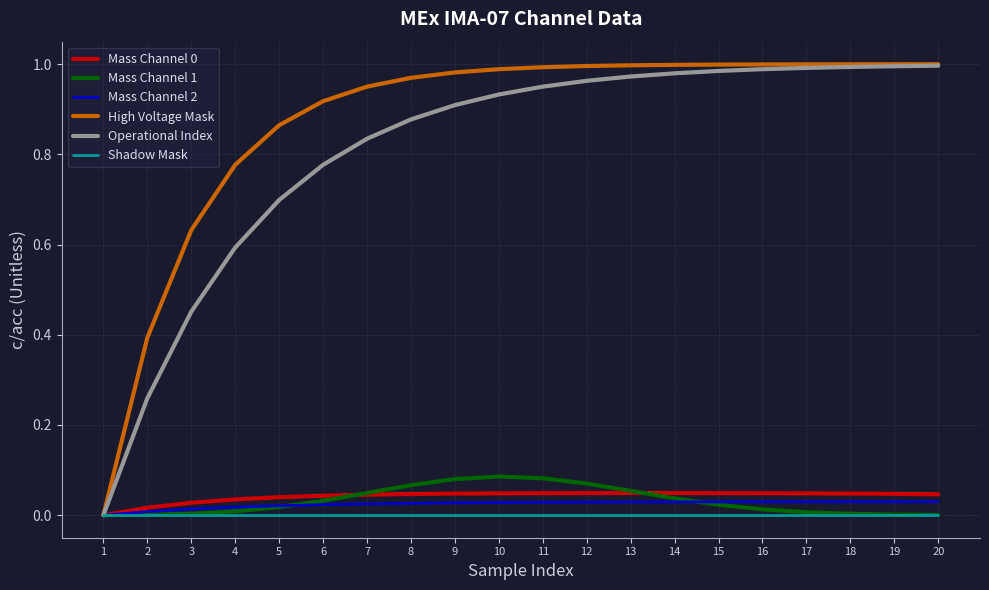

Which series has the largest range (max minus min)?

High Voltage Mask